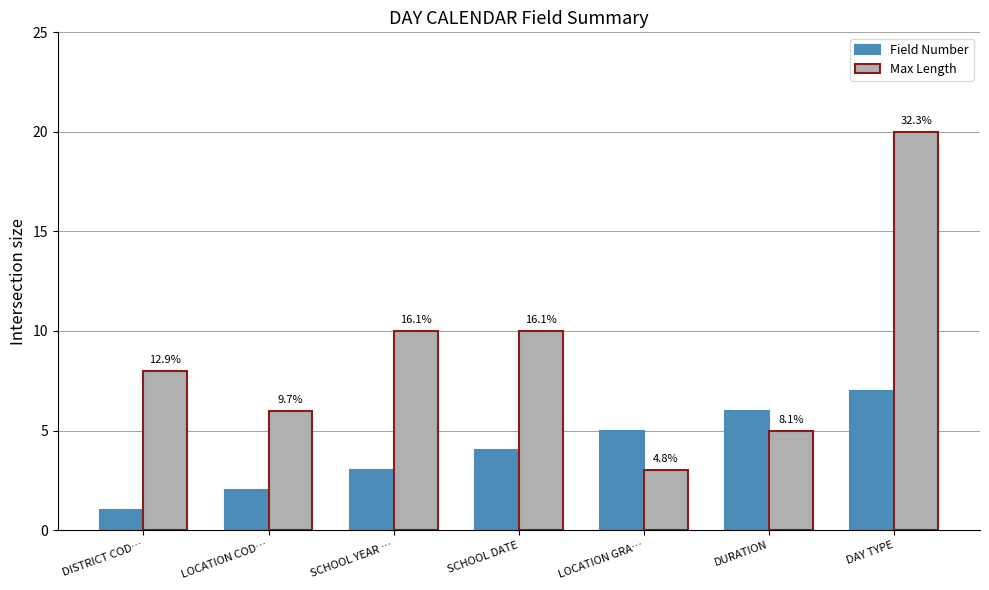

What is the difference between the highest and lowest values at SCHOOL YEAR …?

7